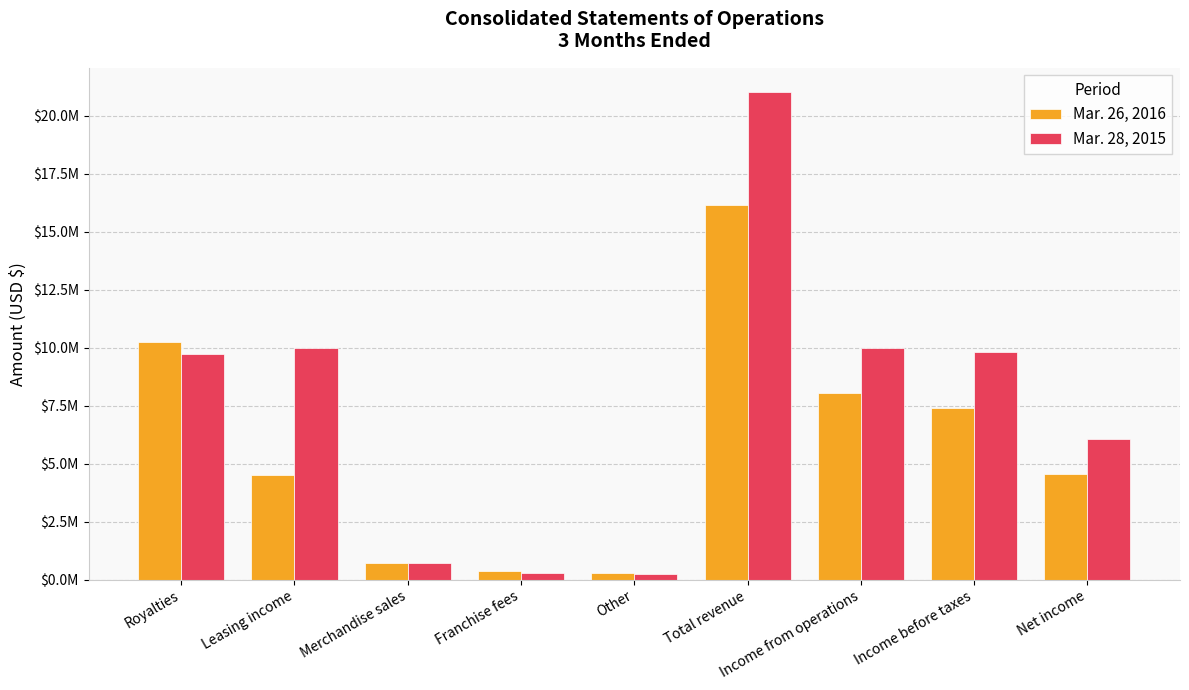

Rank the series by their average value, from lowest to highest.

Mar. 26, 2016, Mar. 28, 2015